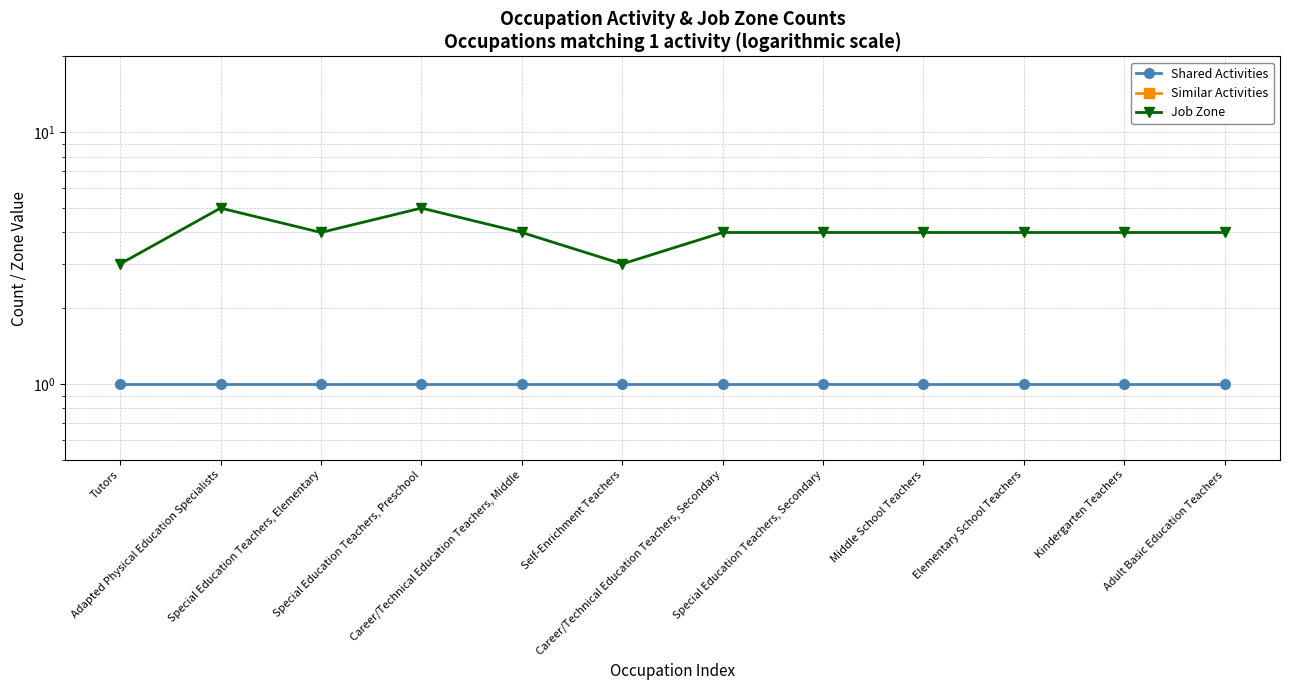

What are all the series names shown in the legend?

Shared Activities, Similar Activities, Job Zone